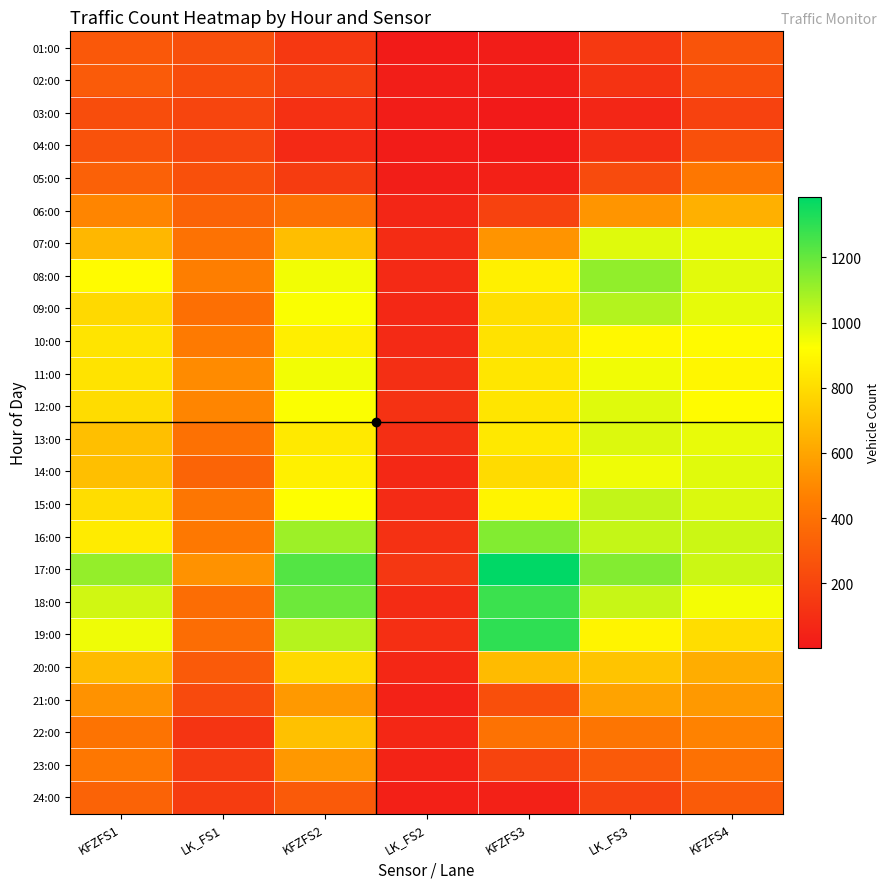

Rank the series at KFZFS4 from highest to lowest value.

16:00, 17:00, 15:00, 14:00, 08:00, 09:00, 13:00, 07:00, 18:00, 12:00, 10:00, 11:00, 19:00, 06:00, 20:00, 21:00, 22:00, 05:00, 23:00, 24:00, 01:00, 04:00, 02:00, 03:00